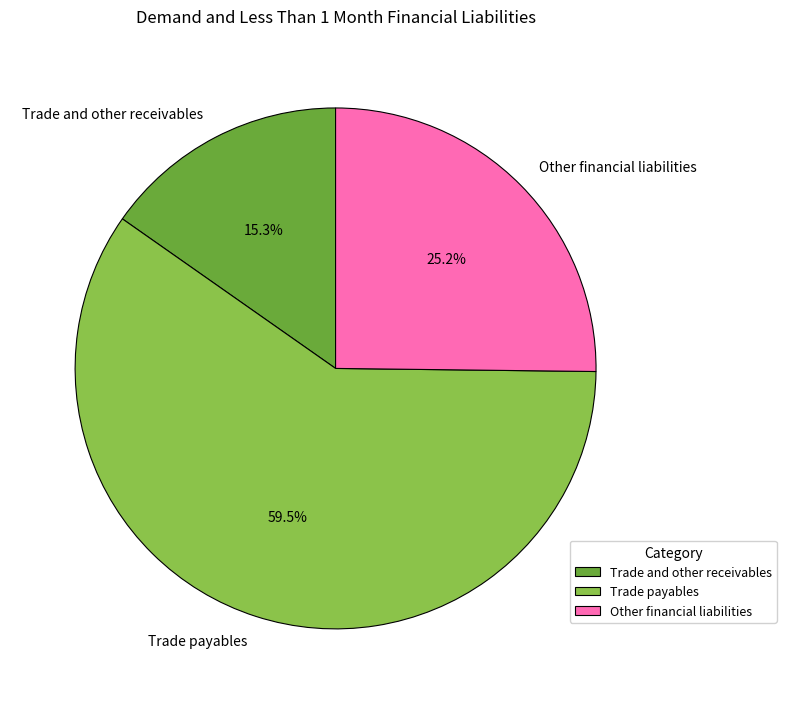

Between Other financial liabilities and Trade and other receivables, which is larger?

Other financial liabilities